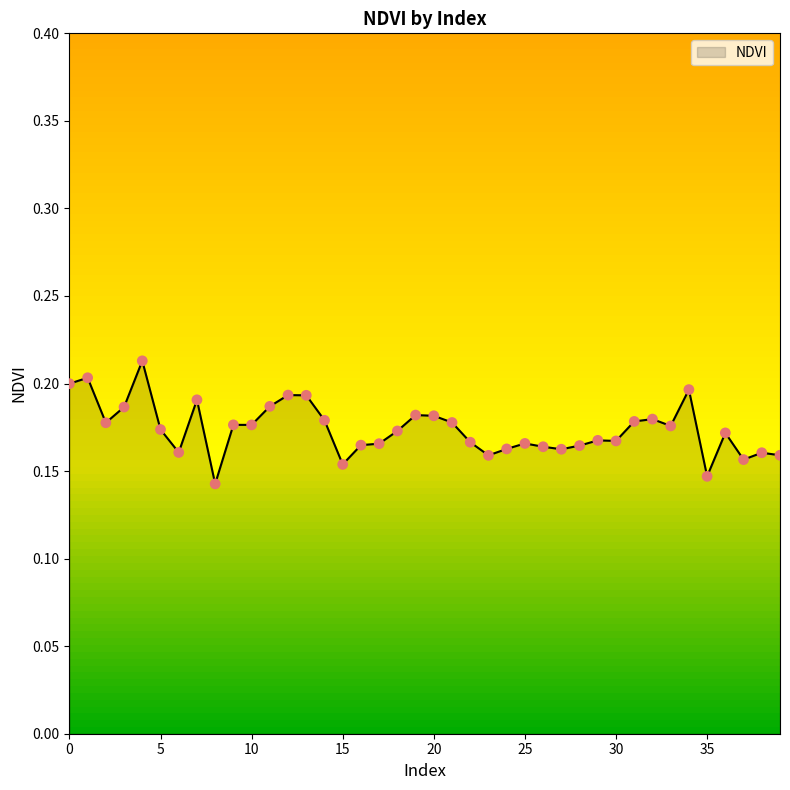

Does the chart have visible grid lines?

No